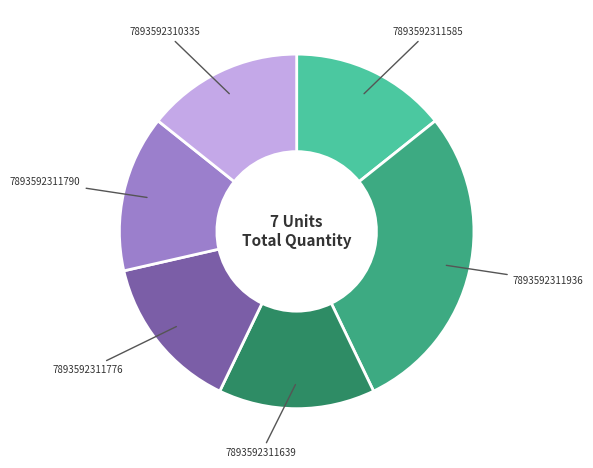

Is there a majority slice in this chart?

No